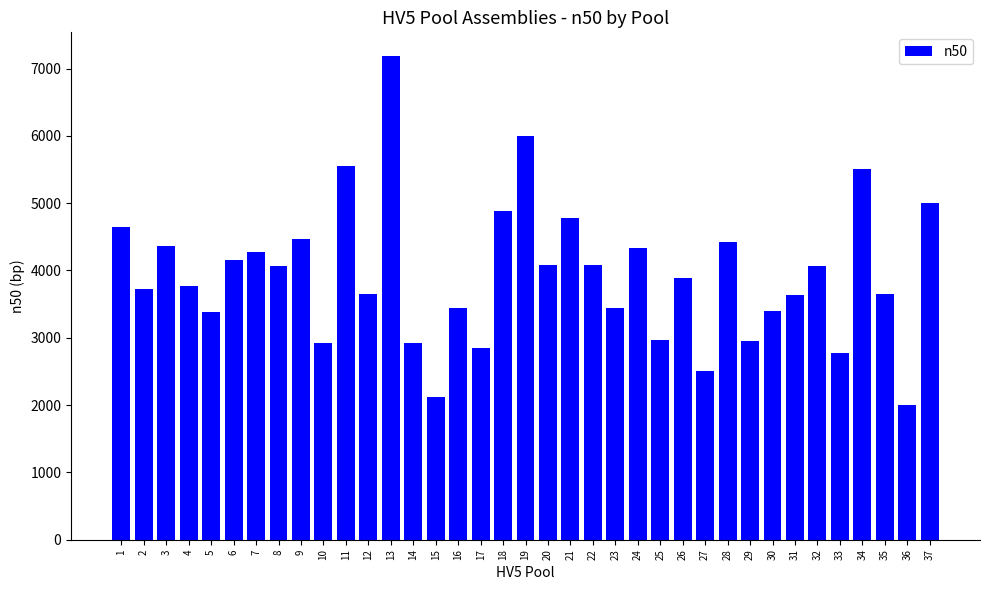

How many categories are shown in the chart?

37